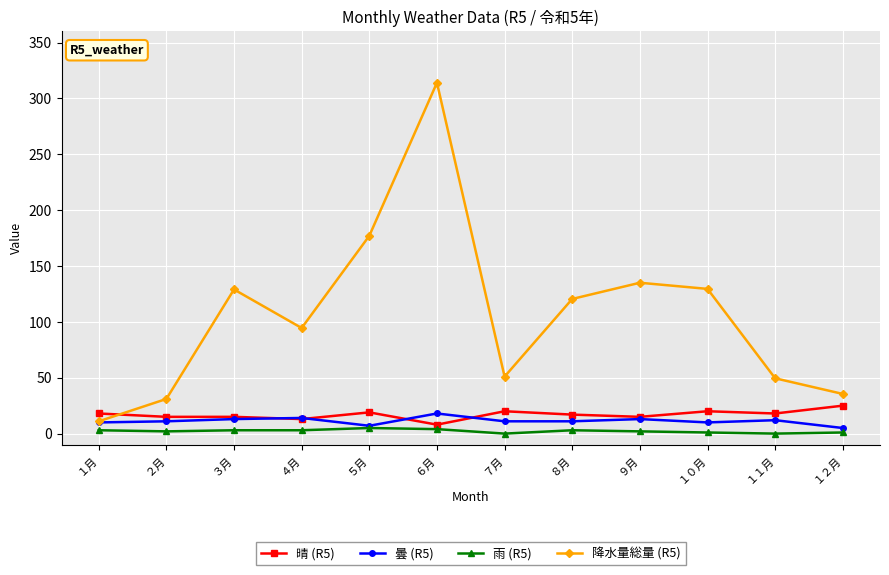

What is the difference between the highest and lowest values at １月?

15.0